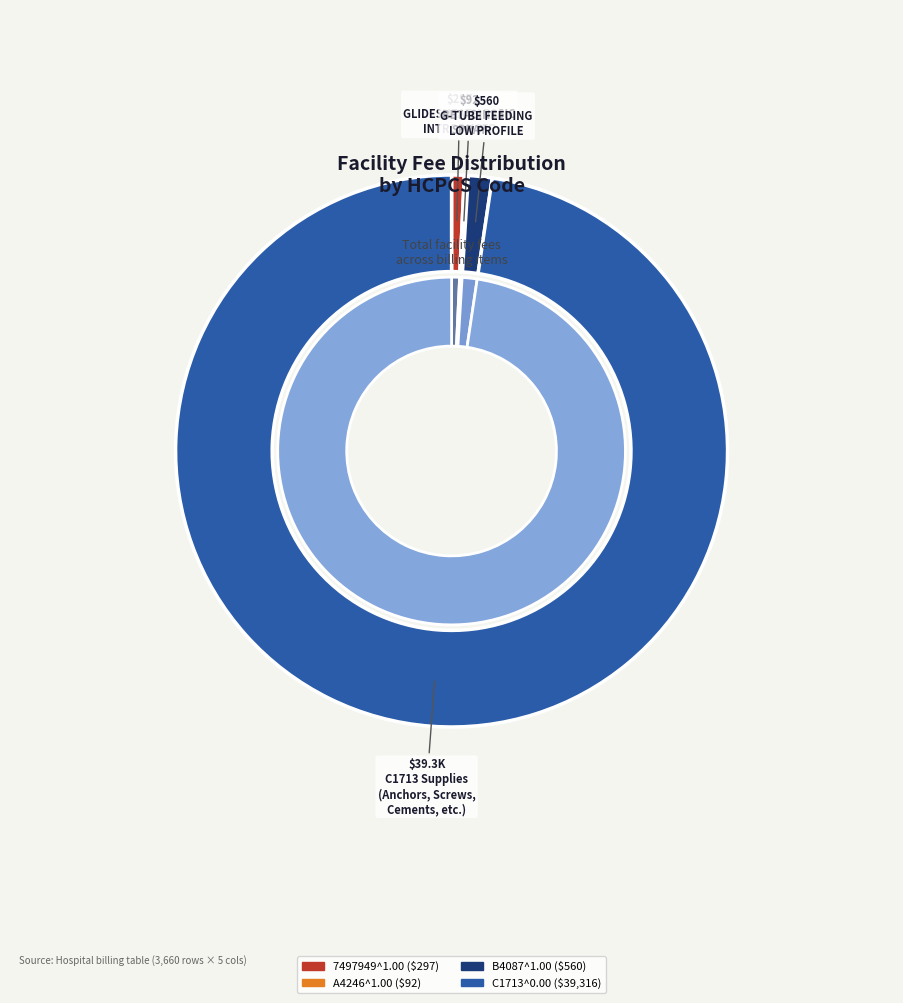

What is the largest slice in the pie chart?

C1713^0.00